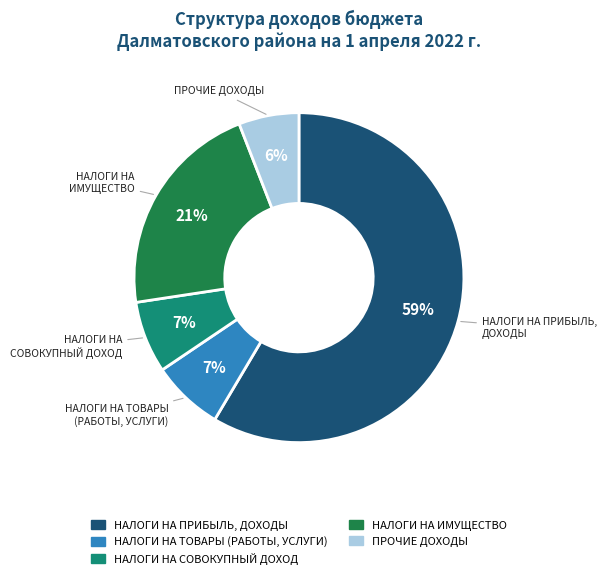

To the nearest percent, what is the average slice percentage?

20%